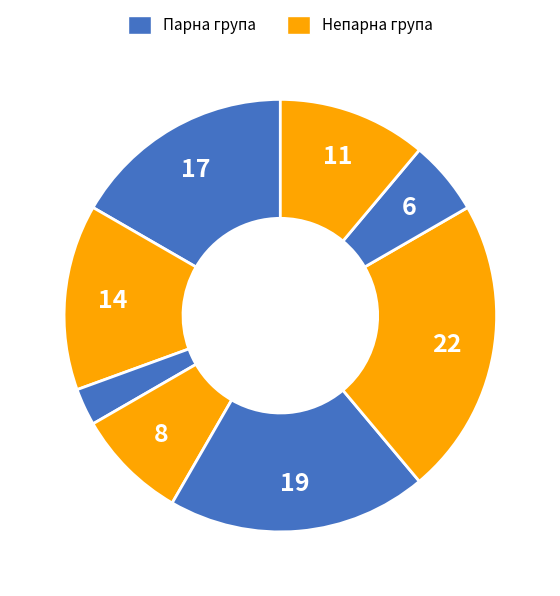

How many segments does this pie chart have?

8